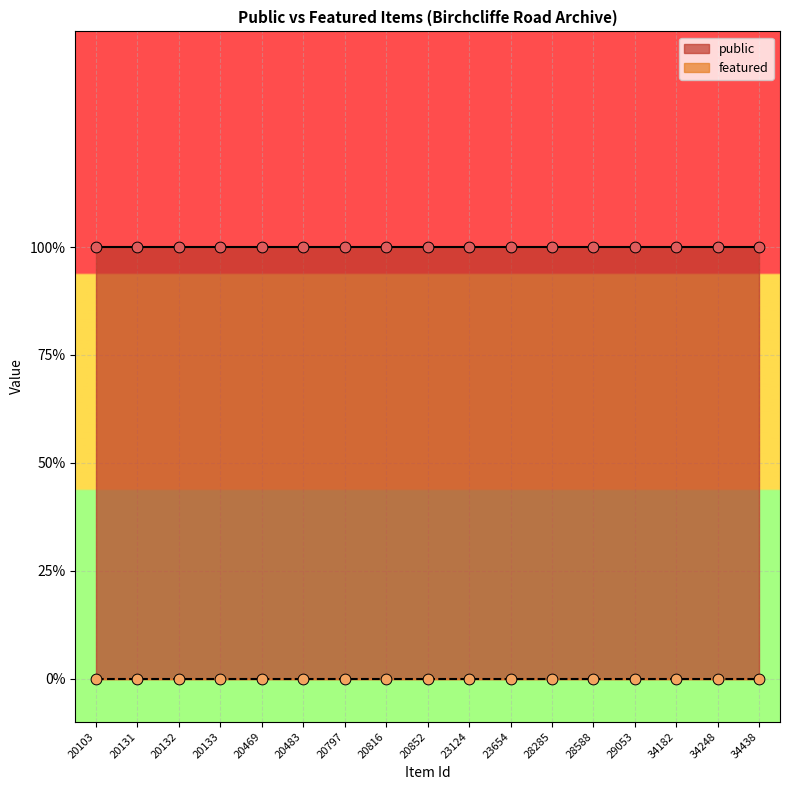

Which series has the largest Y range (max minus min)?

public